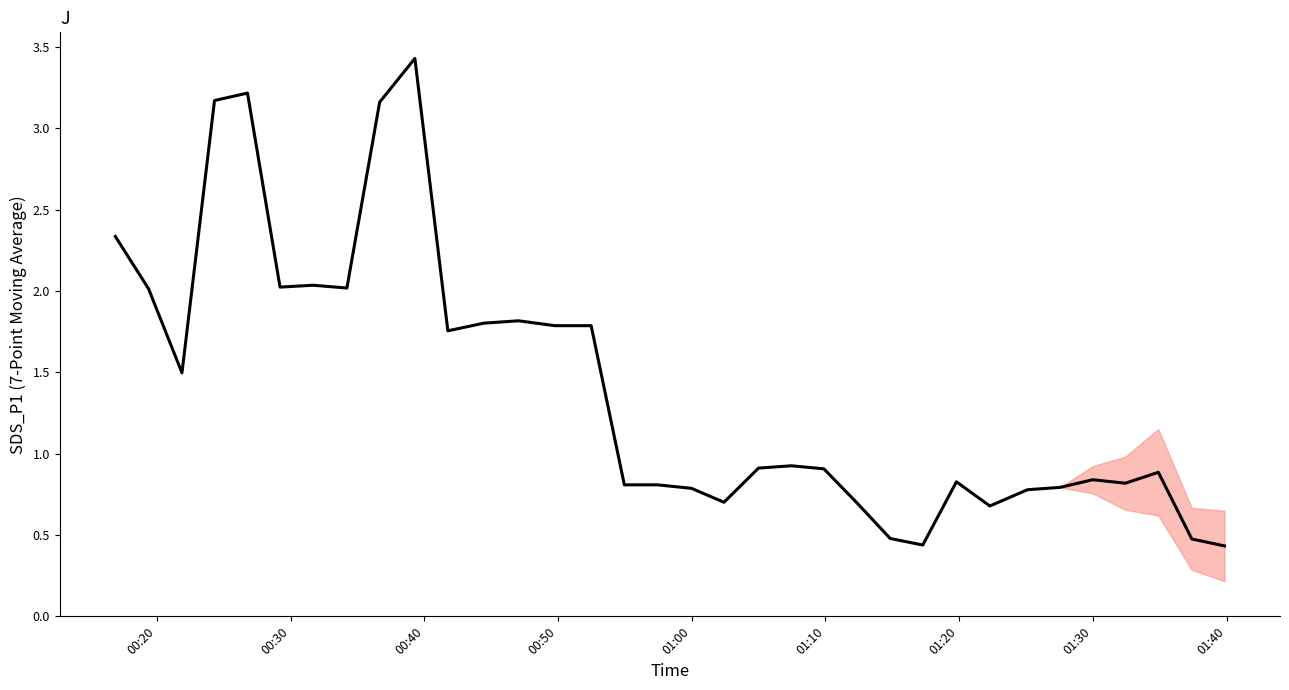

What is the difference between the maximum and minimum values?

3.0